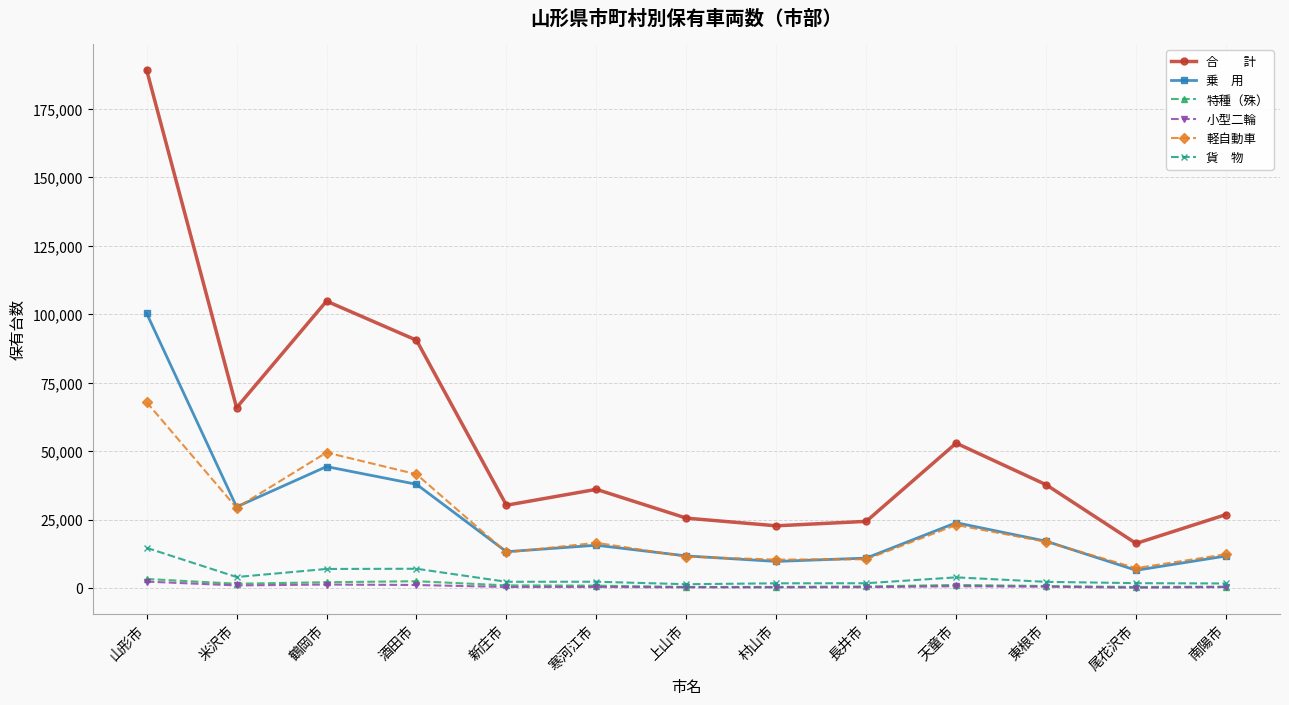

What is the label of the 8th point from the right?

寒河江市